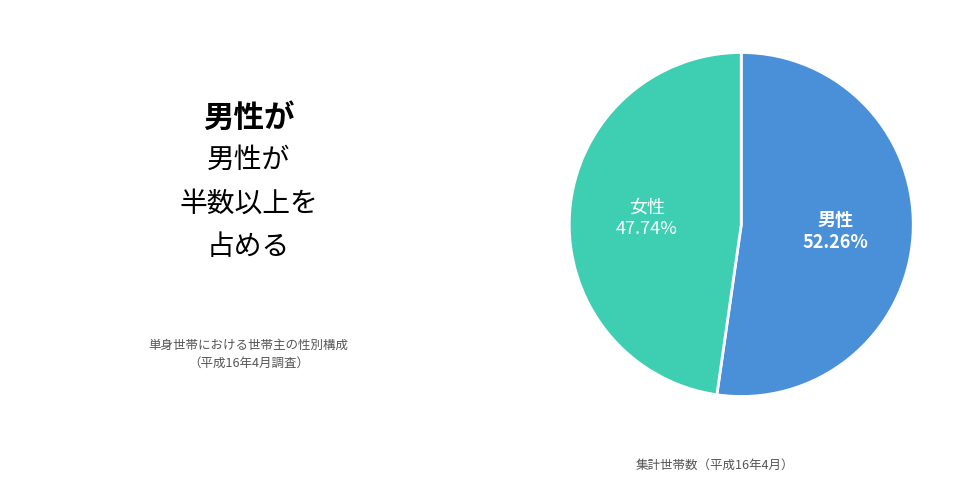

Is there a majority slice in this chart?

Yes